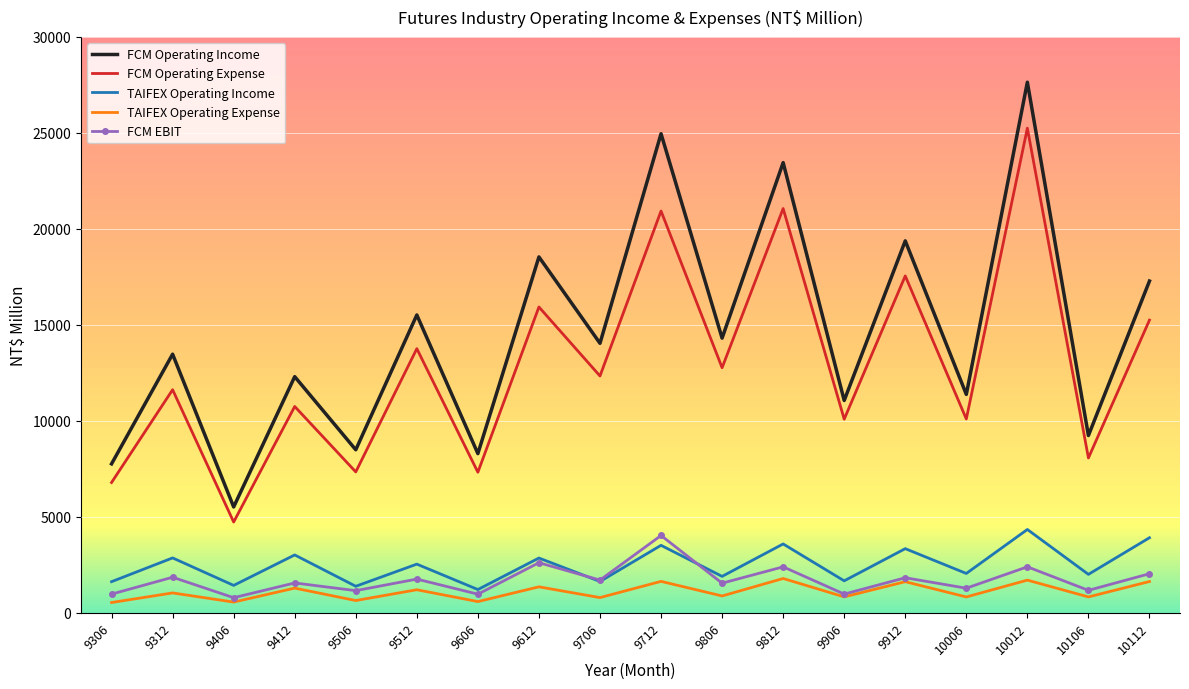

Is the value of FCM Operating Income at 9506 greater than the value of TAIFEX Operating Expense at 9312?

Yes